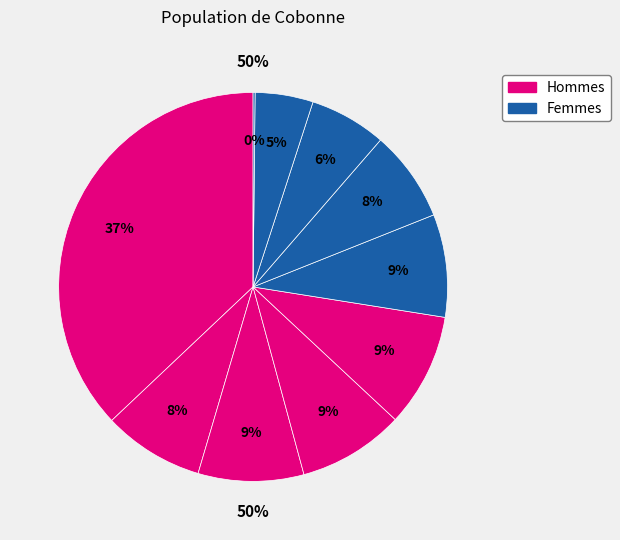

To the nearest percent, what is the average slice percentage?

10%